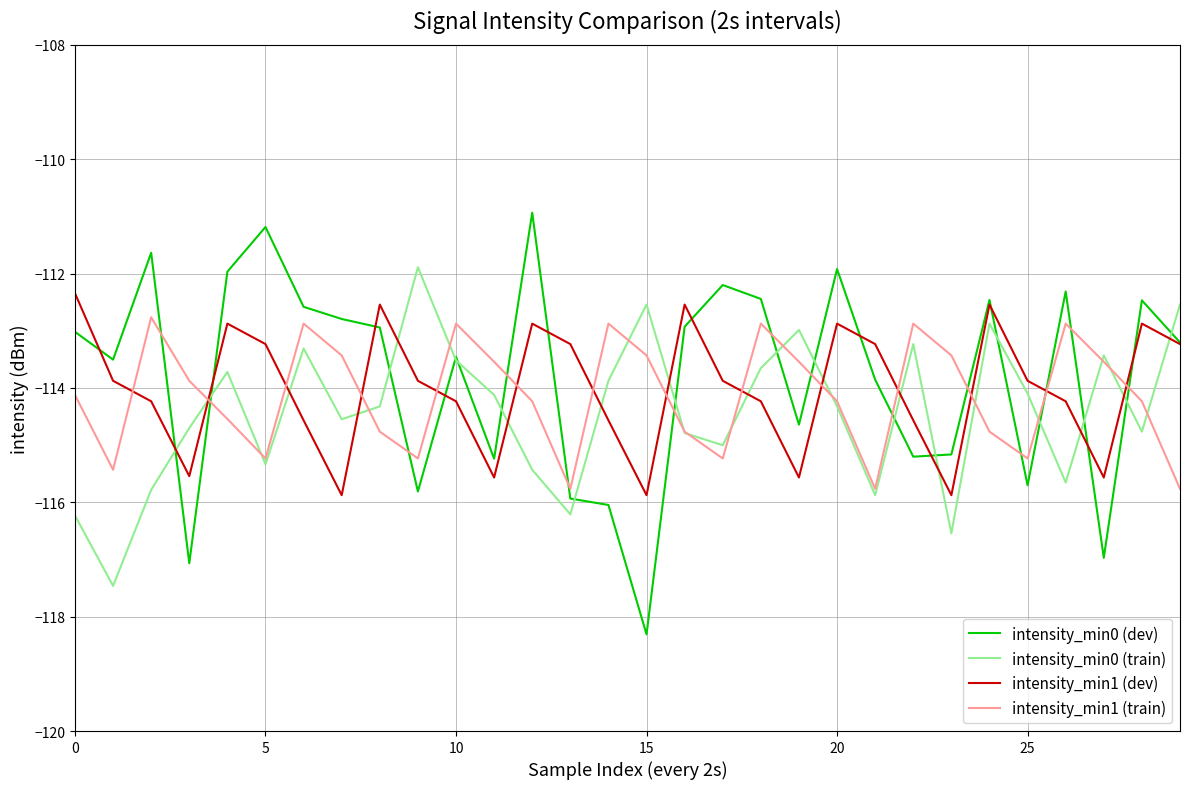

What is the maximum value shown in the chart?

-110.9